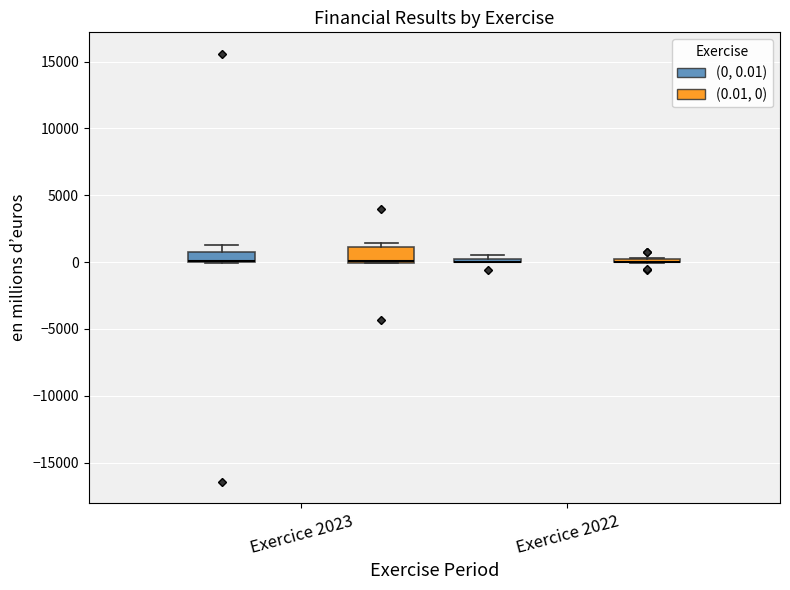

Where does the upper whisker of the box for Exercice 2023 ((0, 0.01)) end on the y-axis? The values are not printed on the chart, so give them approximately, as read against the axis.

1500